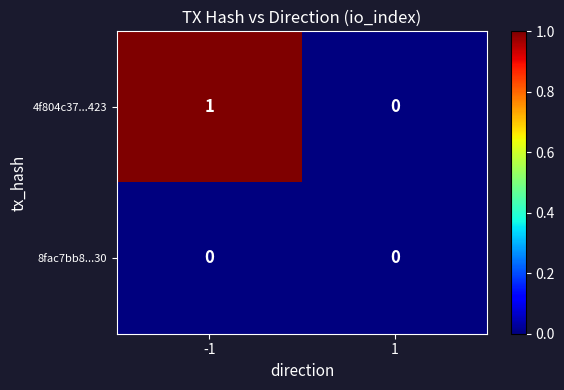

List the series in order of their peak value, lowest first.

8fac7bb8...30, 4f804c37...423